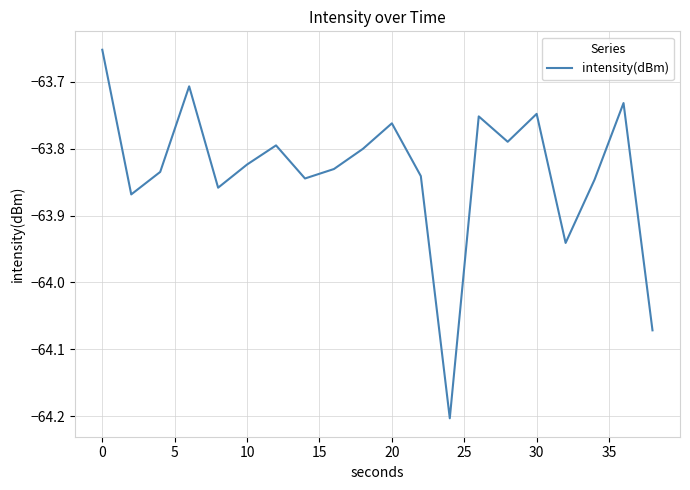

True or false: the data has more than 1 interior local peaks.

True